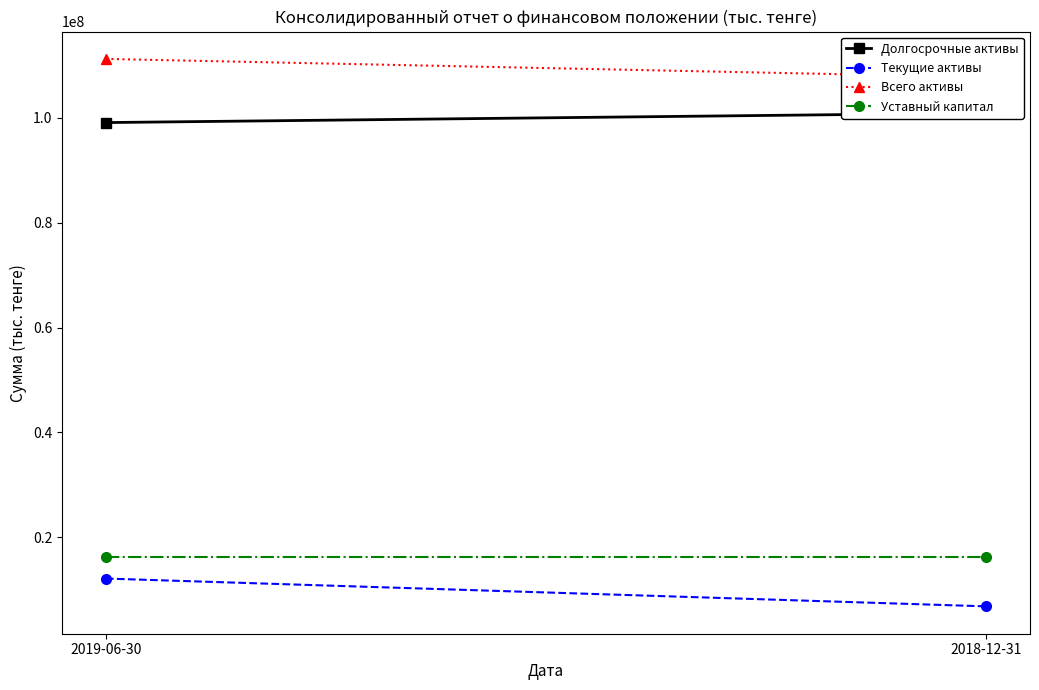

What is the spread (max minus min) of values at 2019-06-30?

99116366